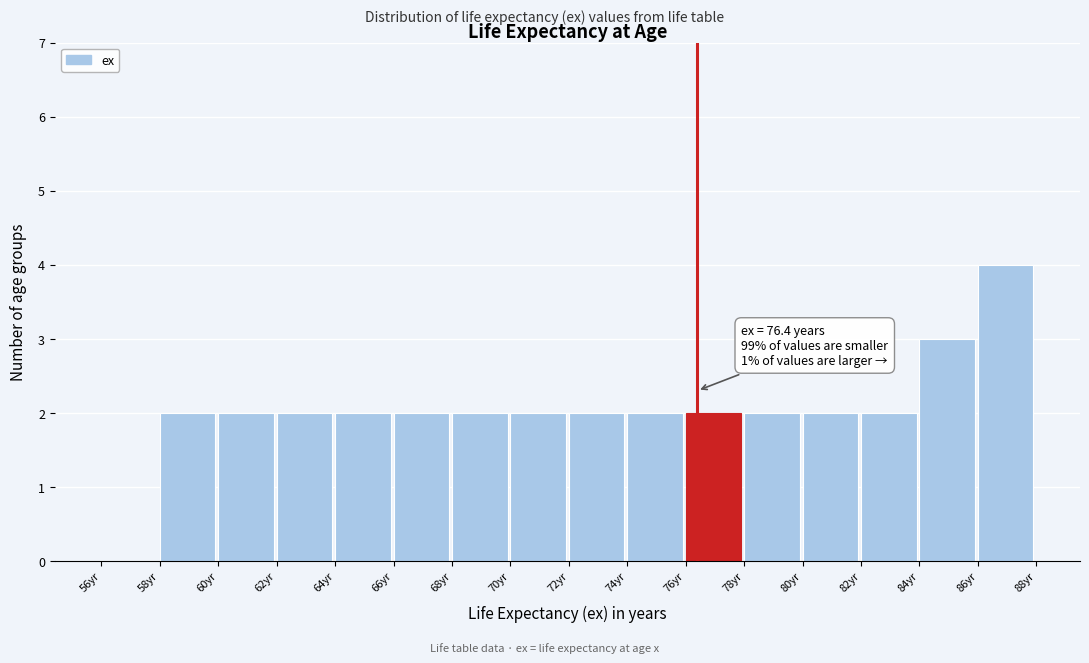

Over which range of the x-axis is the bar tallest?

86 to 88